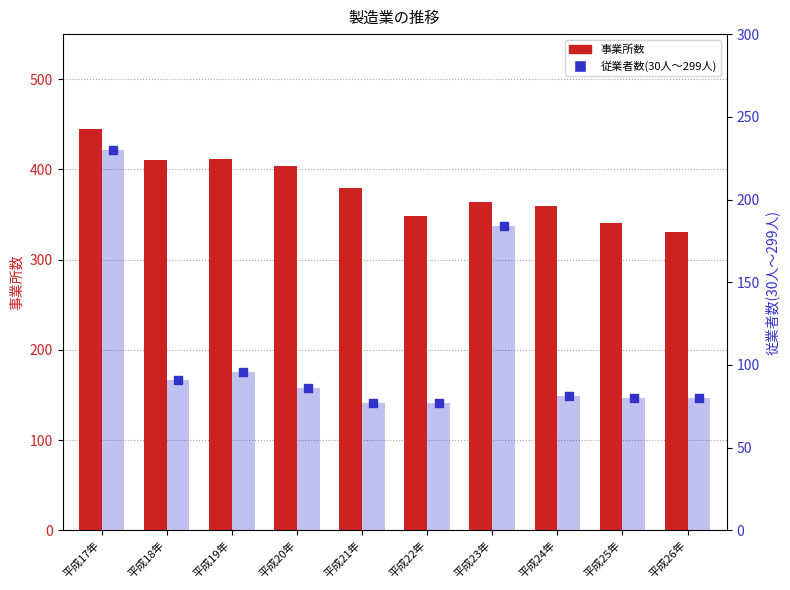

At how many categories does at least one series exceed 328?

10